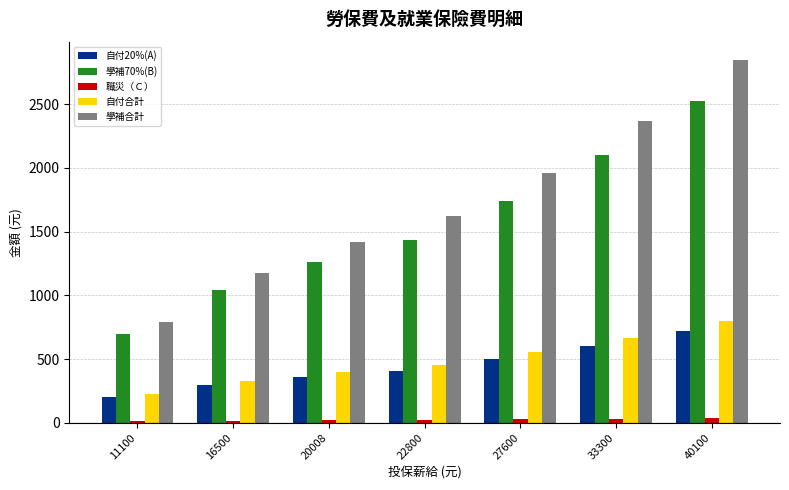

Where is 自付合計 nearest to the value 512?

27600